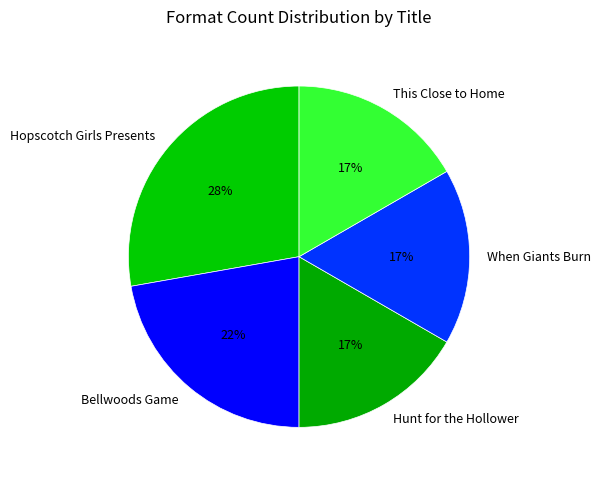

Does When Giants Burn account for over 50% of the chart?

No